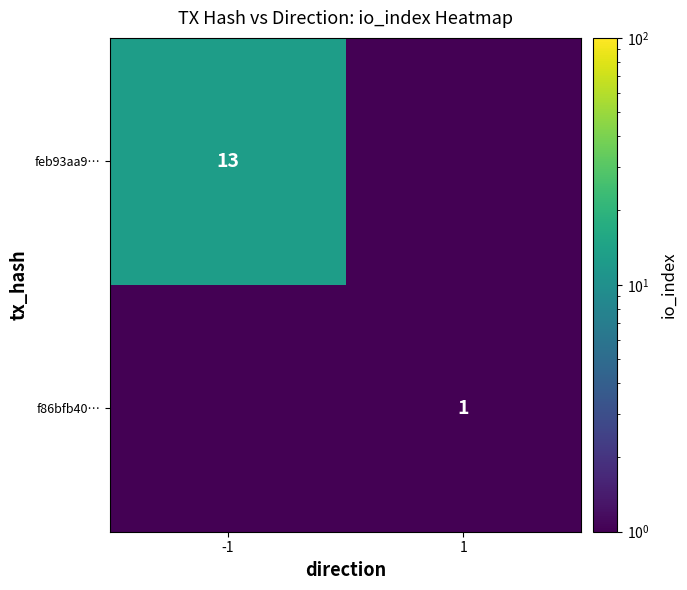

At which category does the chart reach its minimum across all series?

1